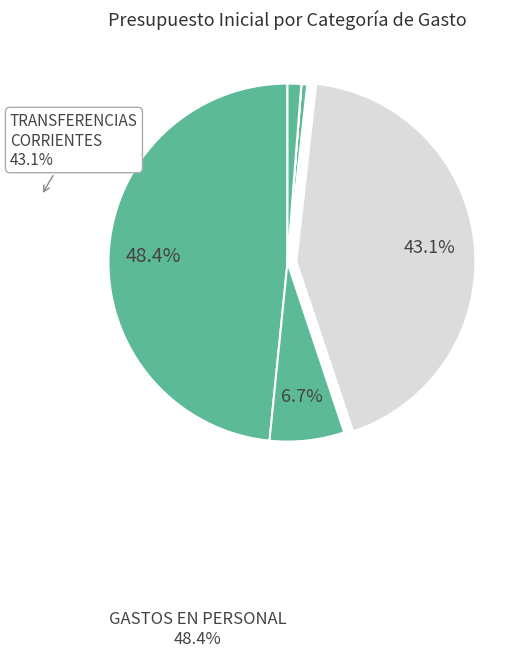

Does any single category account for the majority?

No